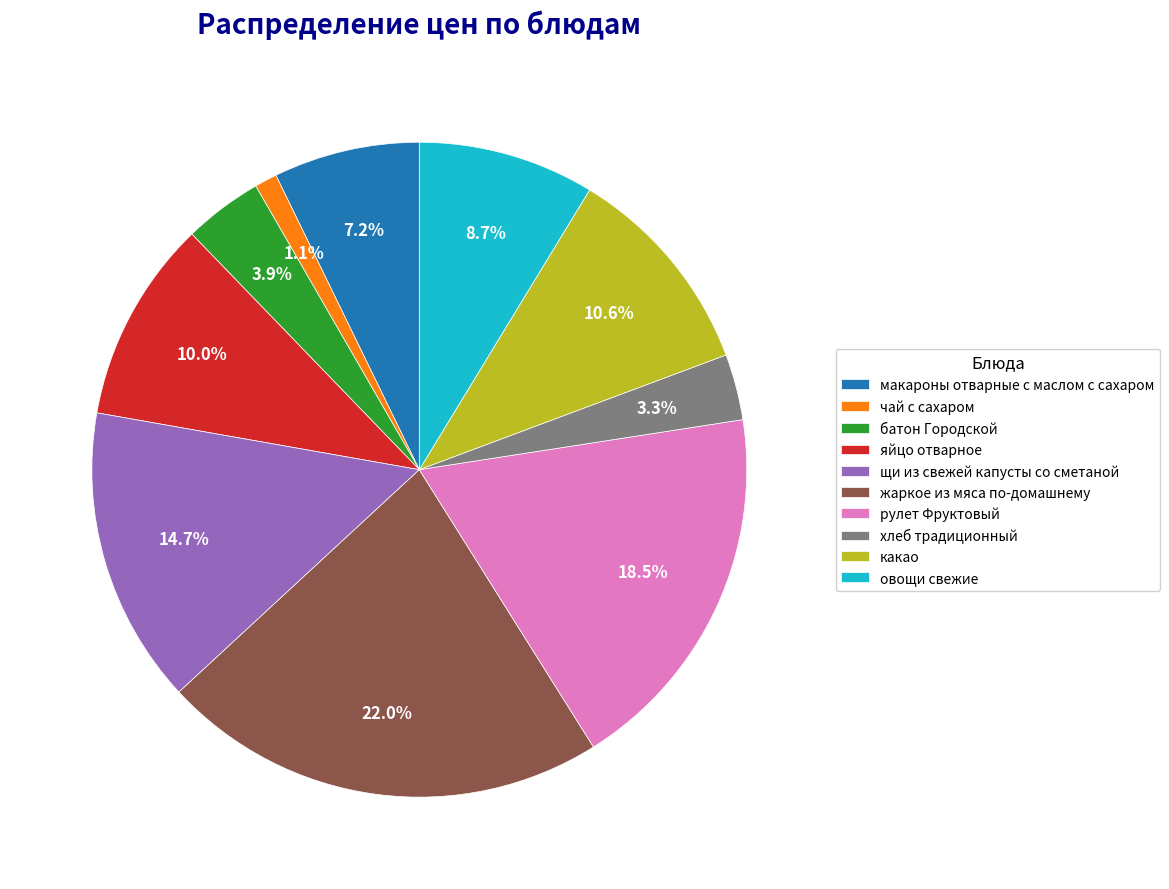

What percentage is the какао slice, to the nearest percent?

11%